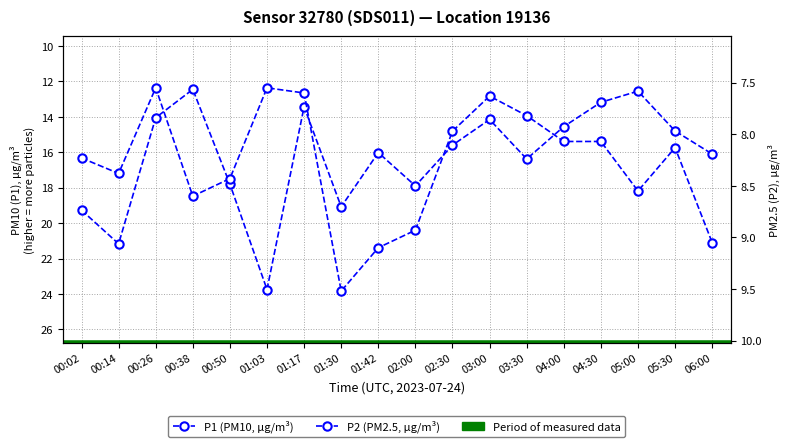

Between 01:42 and 00:50, which is larger?

00:50